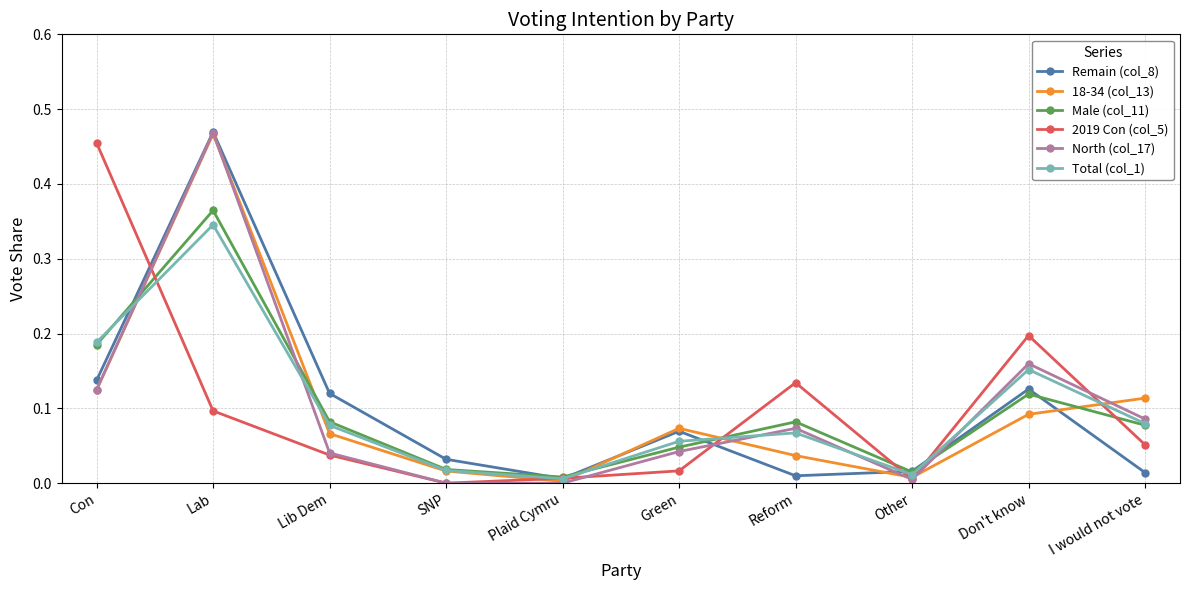

What is the label of the 4th point from the left?

SNP